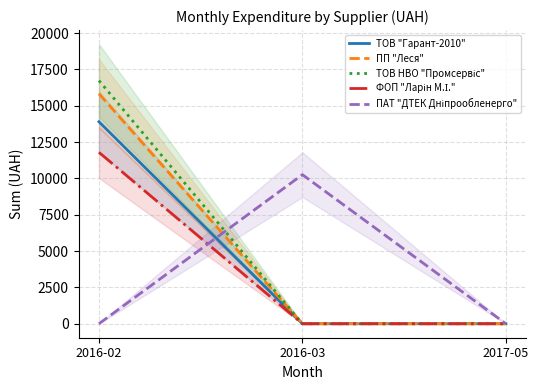

Reading left to right, list all the values displayed in this chart.

ТОВ "Гарант-2010": 13899.6	0.0	0.0
ПП "Леся": 15826.2	0.0	0.0
ТОВ НВО "Промсервіс": 16733.8	0.0	0.0
ФОП "Ларін М.І.": 11794.3	0.0	0.0
ПАТ "ДТЕК Дніпрообленерго": 0.0	10257.4	0.0